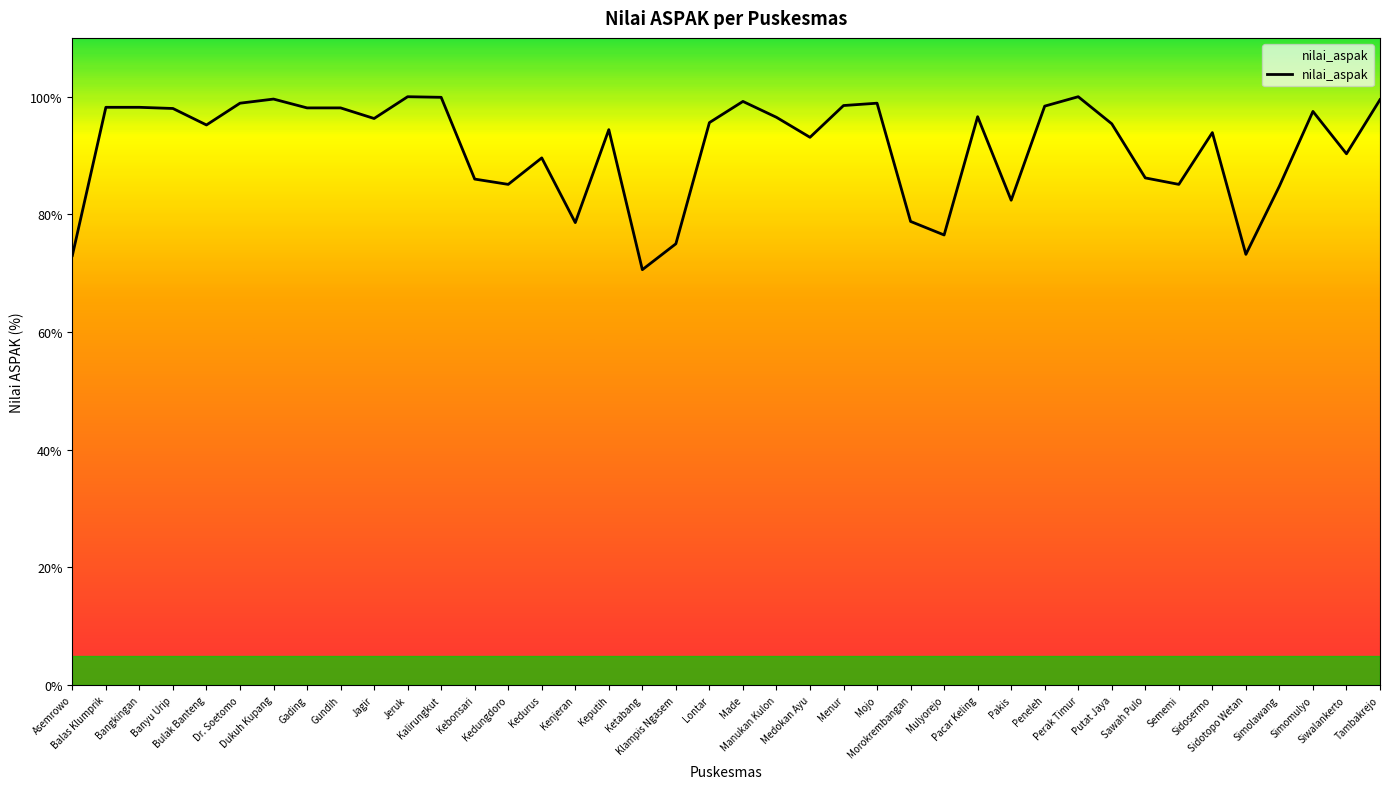

What is the change in value from Bulak Banteng to Keputih?

-0.8